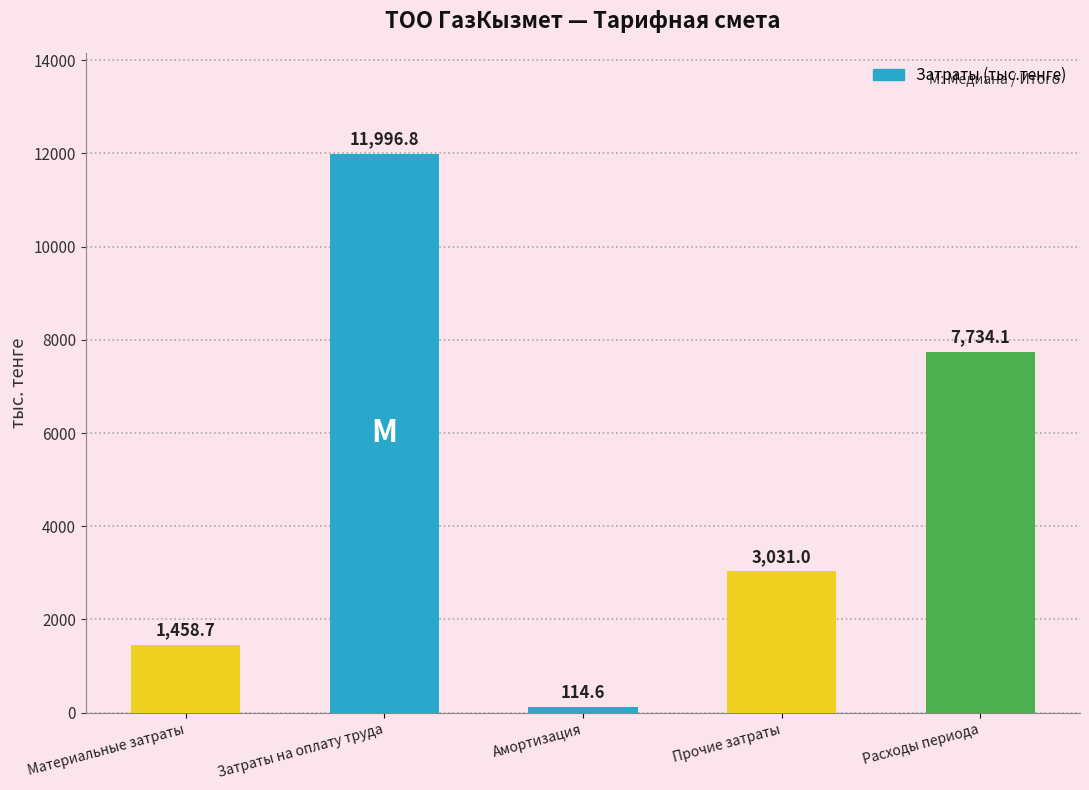

What is the label of the 1st bar from the left?

Материальные затраты